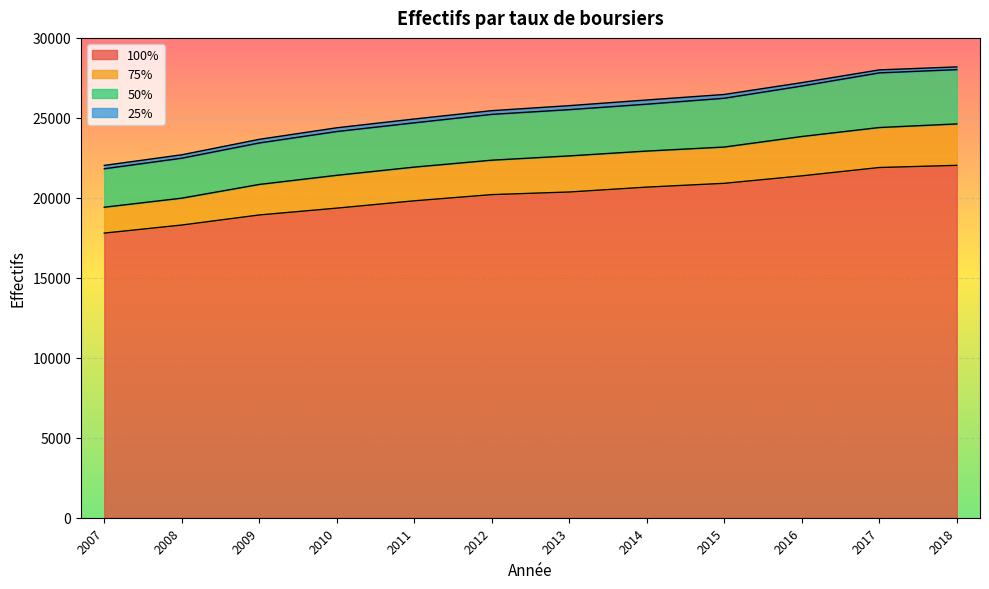

Which has a higher value, 2014 or 2010?

2014